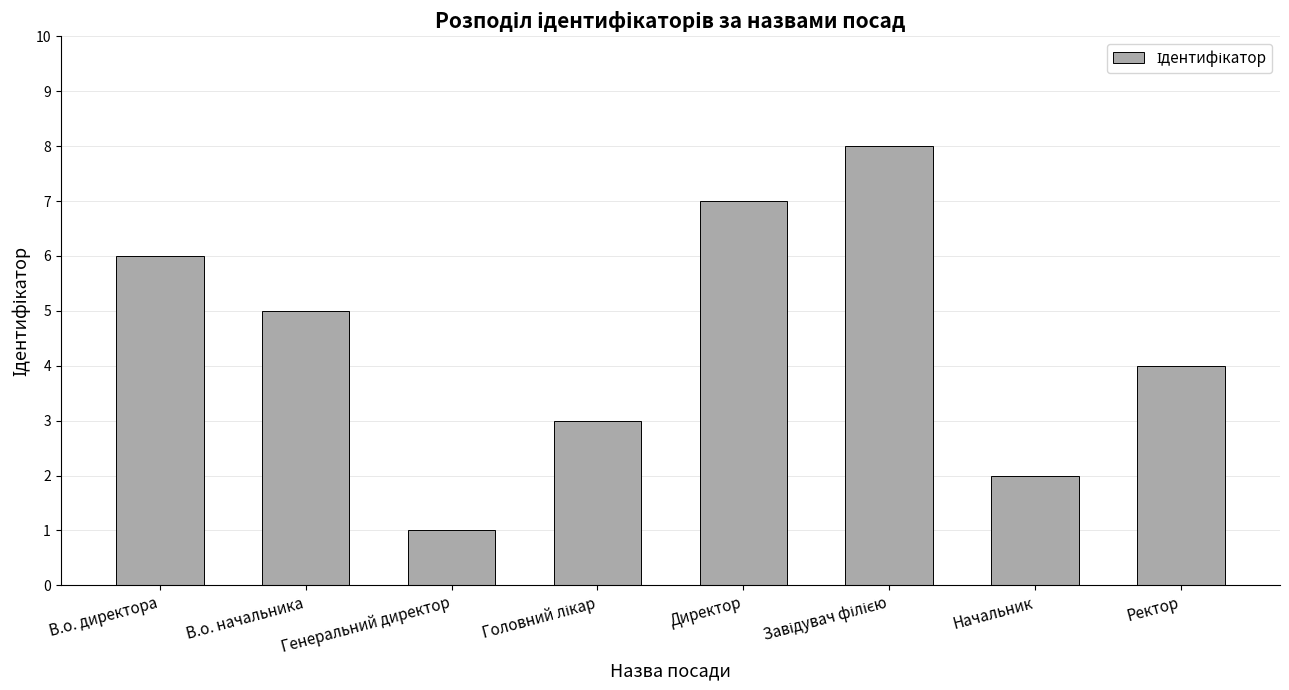

What is the sum of the values at В.о. директора and Директор?

13